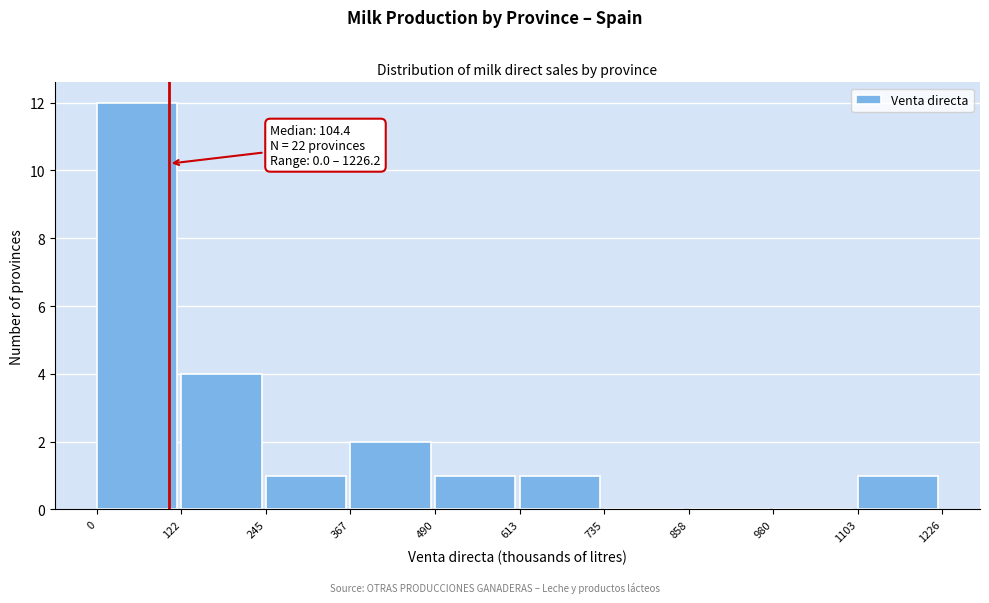

Which range on the x-axis has the tallest bar?

0 to 122